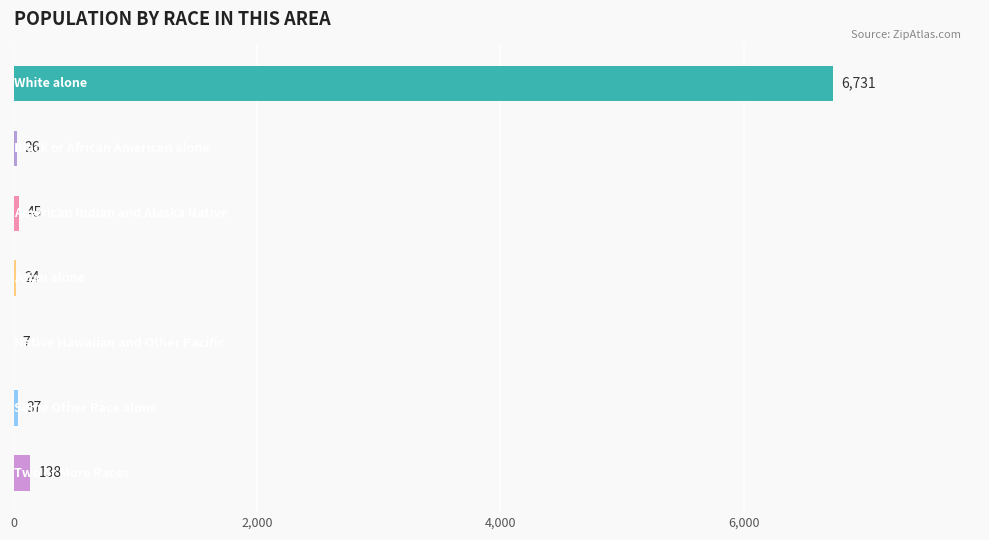

What is the maximum value shown in the chart?

6731